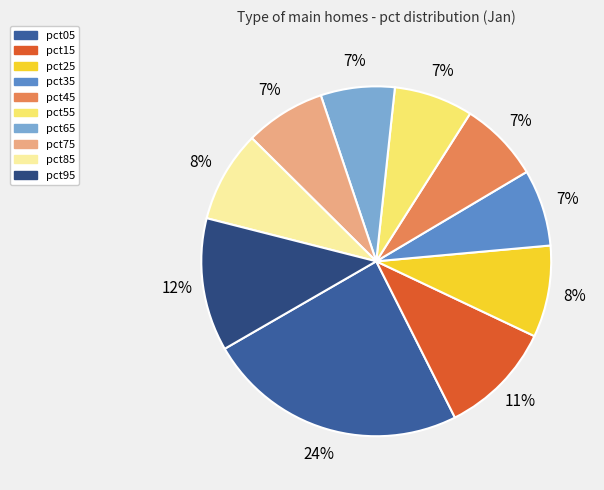

Is the sum of pct45 and pct85 greater than half?

No